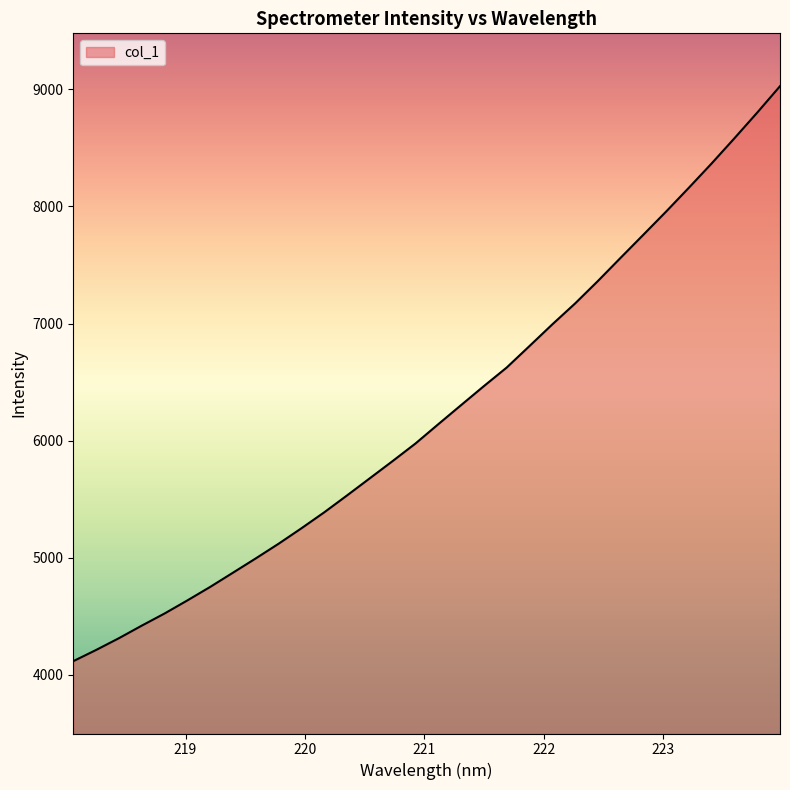

What is the minimum value shown in the chart?

4117.3